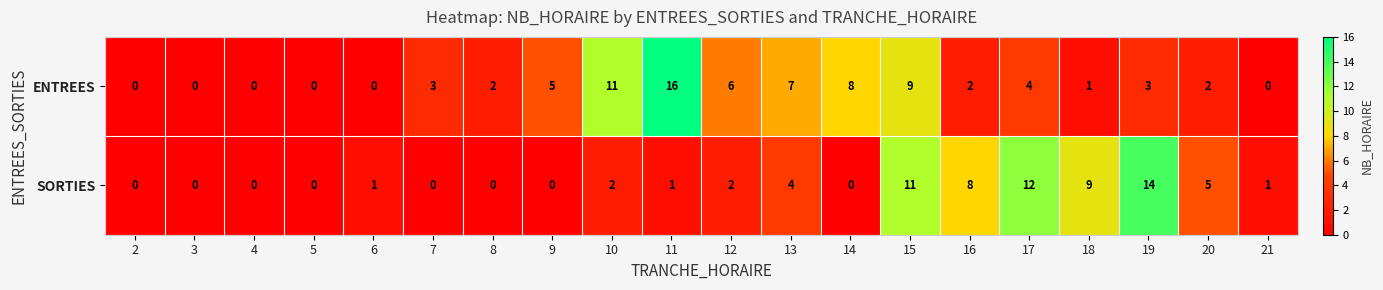

What is the total value across all series at 20?

7